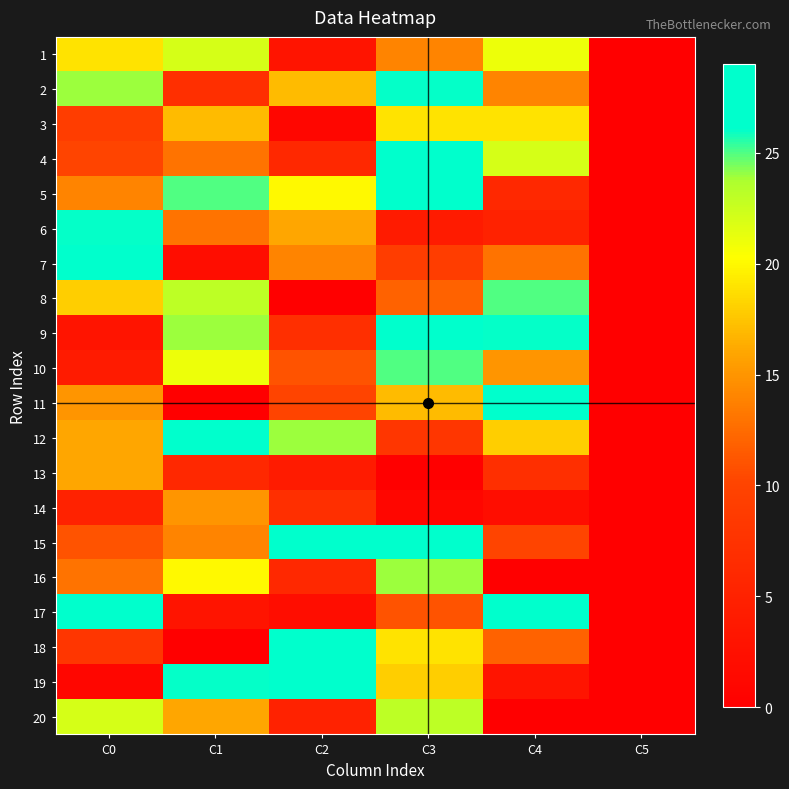

Reading left to right, what are all the values shown in this chart?

1: C0=19	C1=22	C2=3	C3=14	C4=21	C5=0
2: C0=24	C1=7	C2=17	C3=26	C4=14	C5=0
3: C0=9	C1=17	C2=1	C3=19	C4=19	C5=0
4: C0=10	C1=13	C2=6	C3=29	C4=22	C5=0
5: C0=14	C1=25	C2=20	C3=29	C4=6	C5=0
6: C0=26	C1=13	C2=16	C3=4	C4=5	C5=0
7: C0=29	C1=2	C2=14	C3=9	C4=13	C5=0
8: C0=18	C1=23	C2=0	C3=12	C4=25	C5=0
9: C0=3	C1=24	C2=7	C3=27	C4=26	C5=0
10: C0=4	C1=21	C2=11	C3=25	C4=15	C5=0
11: C0=15	C1=0	C2=10	C3=17	C4=27	C5=0
12: C0=16	C1=28	C2=24	C3=8	C4=18	C5=0
13: C0=16	C1=6	C2=4	C3=0	C4=7	C5=0
14: C0=5	C1=15	C2=7	C3=1	C4=2	C5=0
15: C0=11	C1=14	C2=28	C3=27	C4=10	C5=0
16: C0=13	C1=20	C2=6	C3=24	C4=0	C5=0
17: C0=27	C1=3	C2=2	C3=11	C4=29	C5=0
18: C0=8	C1=0	C2=29	C3=19	C4=12	C5=0
19: C0=1	C1=26	C2=27	C3=18	C4=3	C5=0
20: C0=22	C1=16	C2=5	C3=23	C4=0	C5=0